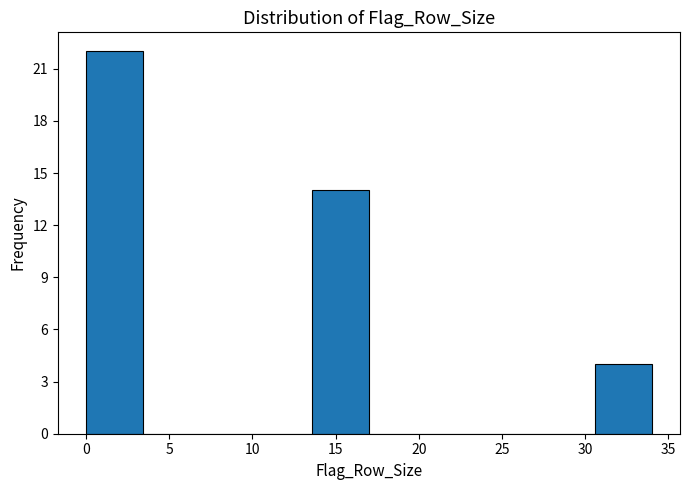

Reading left to right, list every bar in this chart as the range it spans on the x-axis followed by its height. Neither the bar edges nor the heights are printed on the chart, so give them approximately, as read against the axes.

0.0 to 3.4: 22
3.4 to 6.8: 0
6.8 to 10.2: 0
10.2 to 13.6: 0
13.6 to 17.0: 14
17.0 to 20.4: 0
20.4 to 23.8: 0
23.8 to 27.2: 0
27.2 to 30.6: 0
30.6 to 34.0: 4